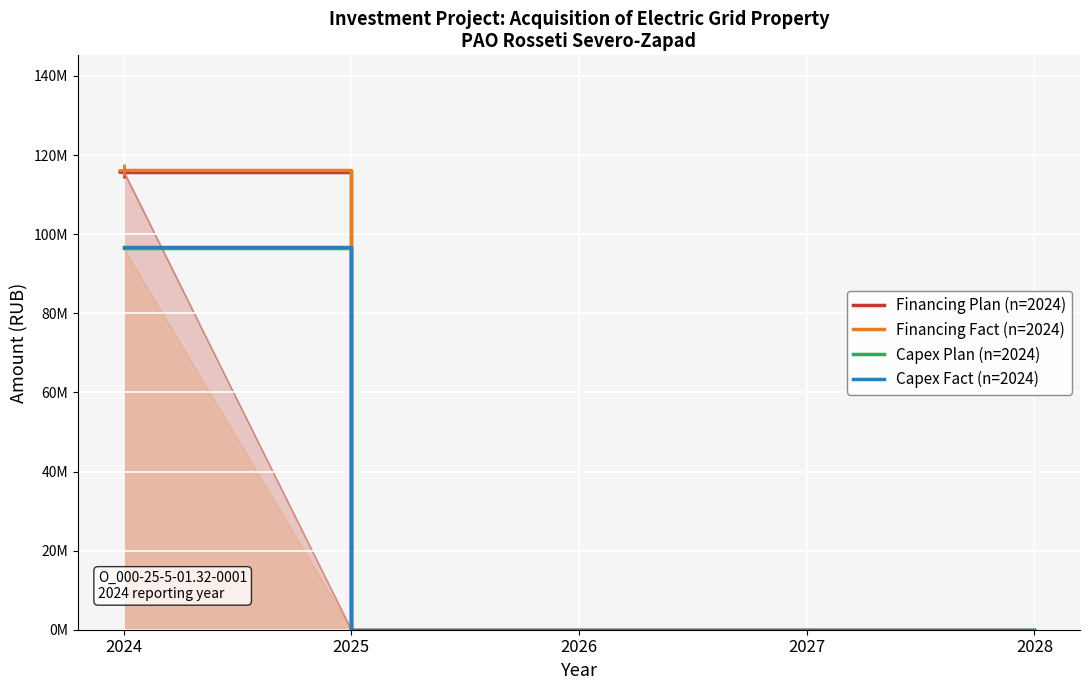

At which label is Financing Fact (n=2024) closest to 58087000?

2024